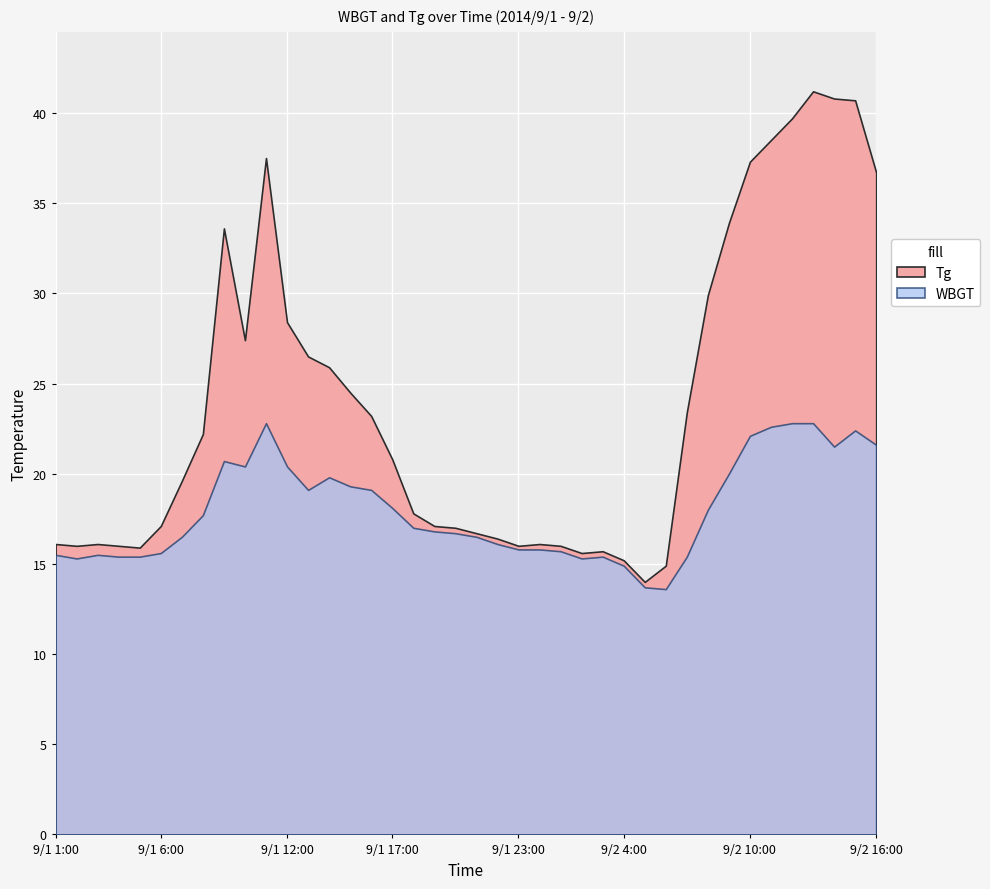

What position from the right is 9/2 10:00?

7